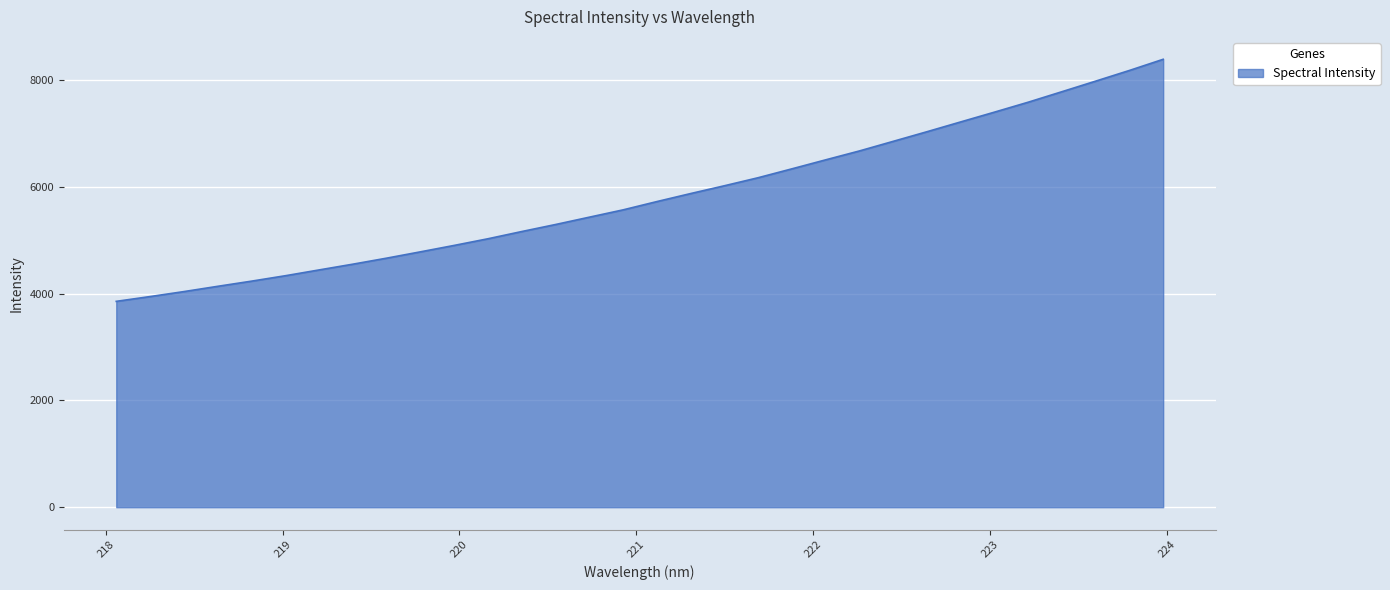

What is the difference between the maximum and minimum values?

4531.9